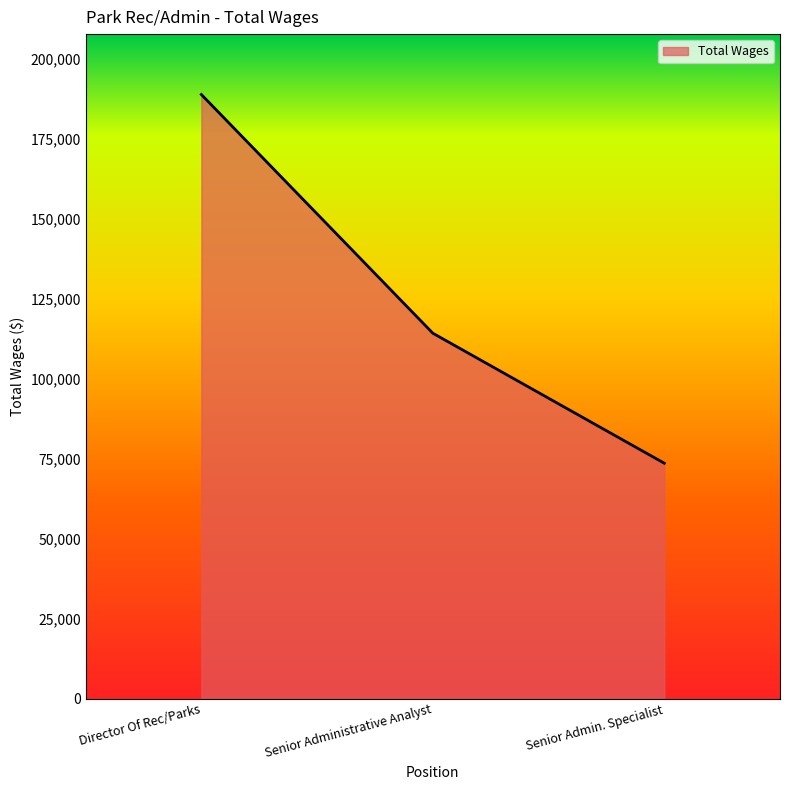

List the labels in order of value, smallest first.

Senior Admin. Specialist, Senior Administrative Analyst, Director Of Rec/Parks